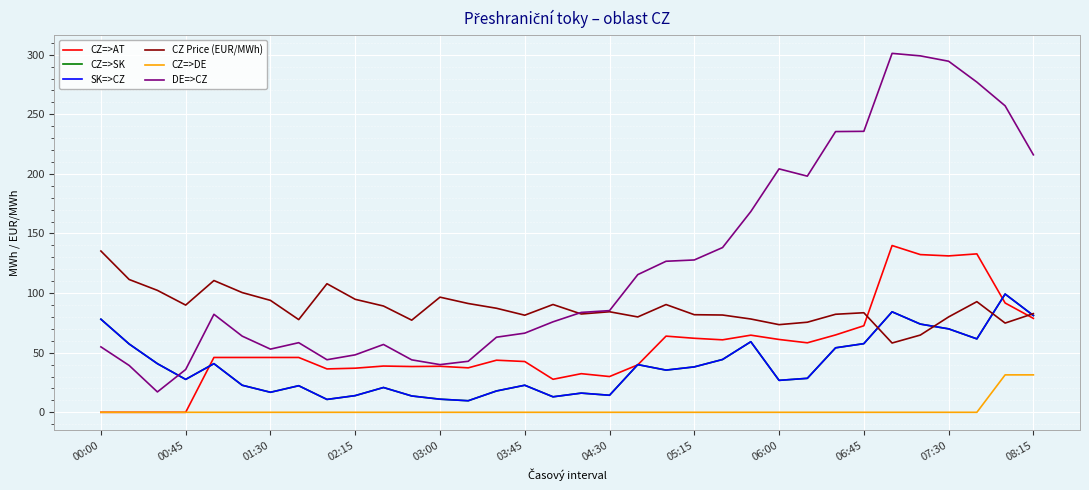

In SK=>CZ, how many points are lower than both neighbors (excluding endpoints)?

9